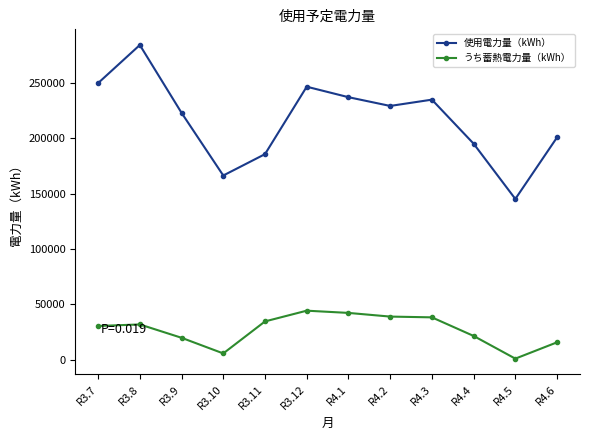

What is the difference between the maximum and minimum values in the 使用電力量（kWh） series?

138830